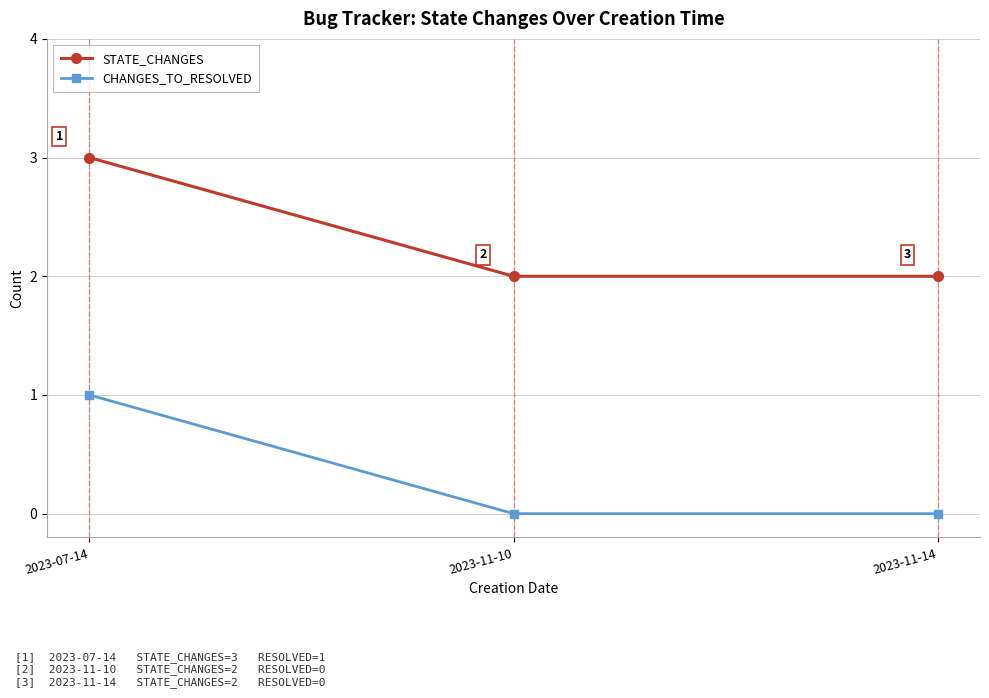

What is the label of the 1st point from the left?

2023-07-14